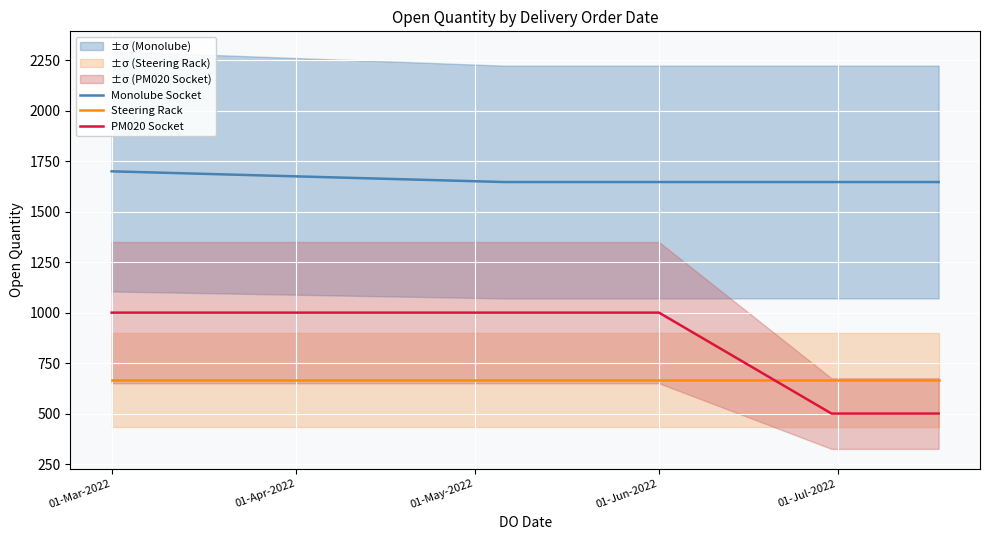

What is the lowest value of the PM020 Socket series?

500